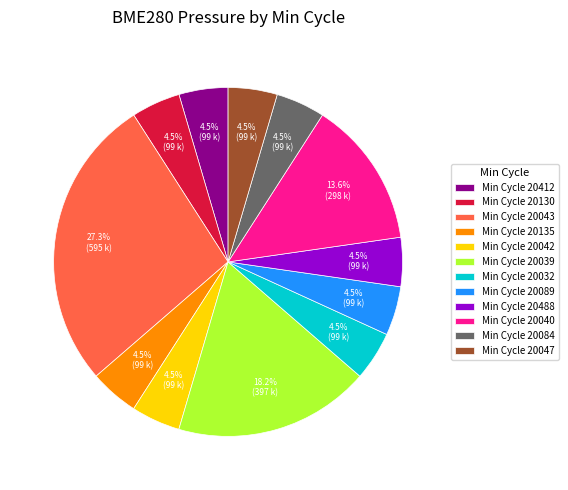

Is the sum of Min Cycle 20047 and Min Cycle 20089 greater than half?

No